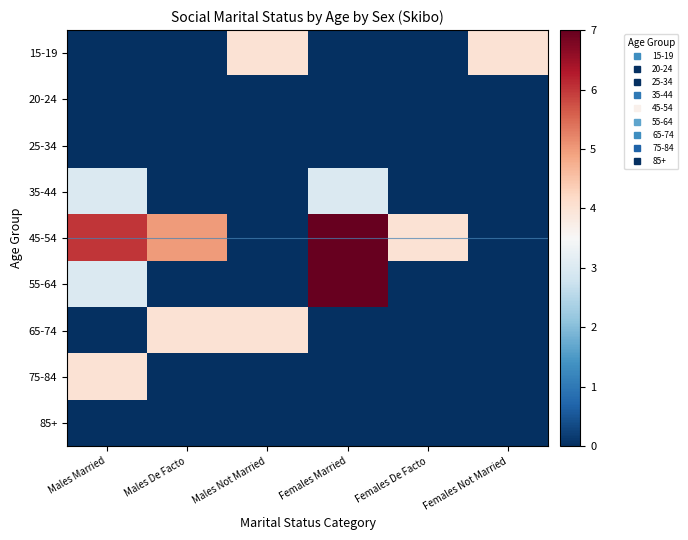

Reading left to right, what are all the values shown in this chart?

15-19: Males Married=0	Males De Facto=0	Males Not Married=4	Females Married=0	Females De Facto=0	Females Not Married=4
20-24: Males Married=0	Males De Facto=0	Males Not Married=0	Females Married=0	Females De Facto=0	Females Not Married=0
25-34: Males Married=0	Males De Facto=0	Males Not Married=0	Females Married=0	Females De Facto=0	Females Not Married=0
35-44: Males Married=3	Males De Facto=0	Males Not Married=0	Females Married=3	Females De Facto=0	Females Not Married=0
45-54: Males Married=6	Males De Facto=5	Males Not Married=0	Females Married=7	Females De Facto=4	Females Not Married=0
55-64: Males Married=3	Males De Facto=0	Males Not Married=0	Females Married=7	Females De Facto=0	Females Not Married=0
65-74: Males Married=0	Males De Facto=4	Males Not Married=4	Females Married=0	Females De Facto=0	Females Not Married=0
75-84: Males Married=4	Males De Facto=0	Males Not Married=0	Females Married=0	Females De Facto=0	Females Not Married=0
85+: Males Married=0	Males De Facto=0	Males Not Married=0	Females Married=0	Females De Facto=0	Females Not Married=0